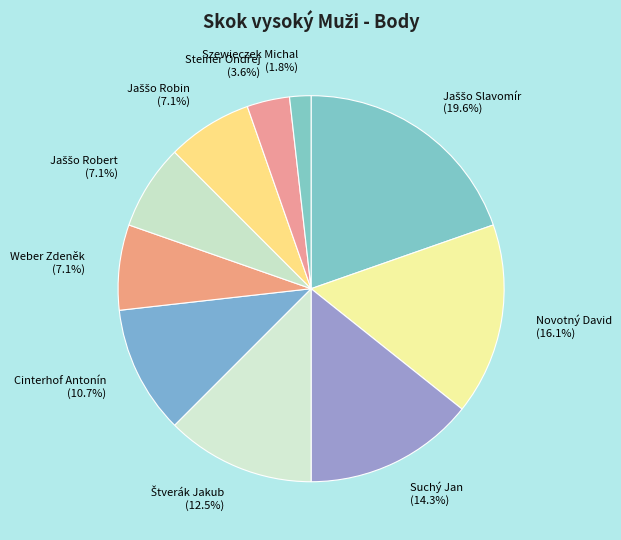

What is the smallest slice in the pie chart?

Szewieczek Michal